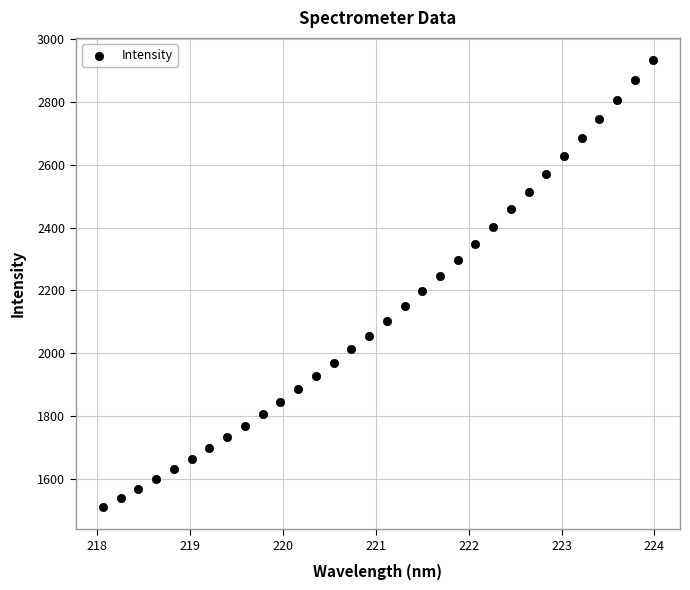

What is the range of X values (max minus min)?

5.9